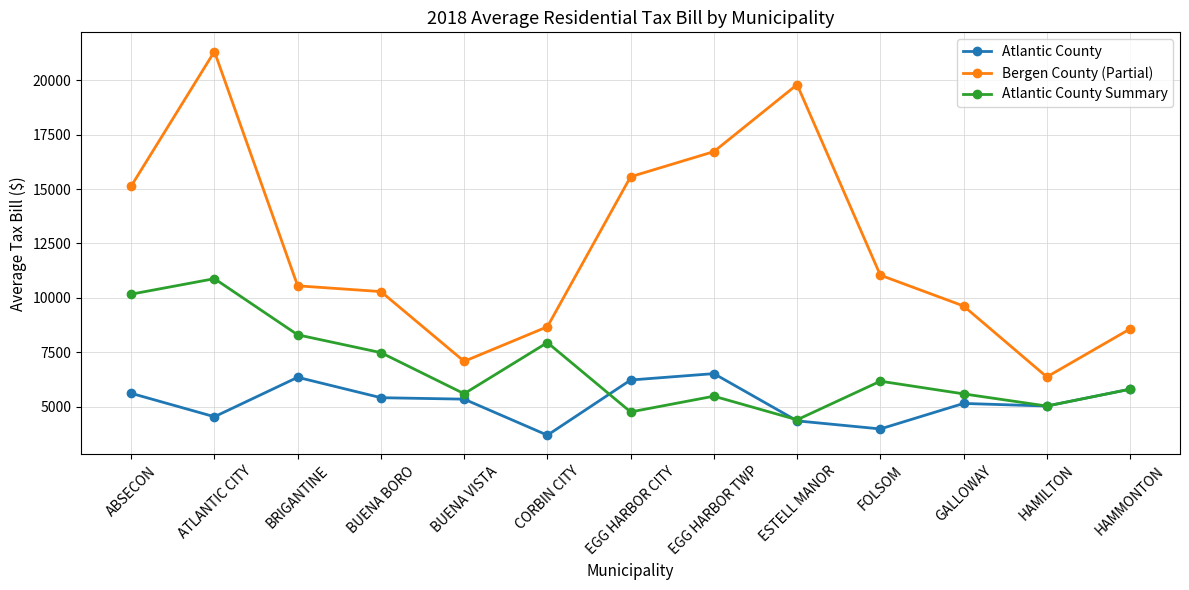

What is the difference between the Atlantic County values at ESTELL MANOR and HAMILTON?

682